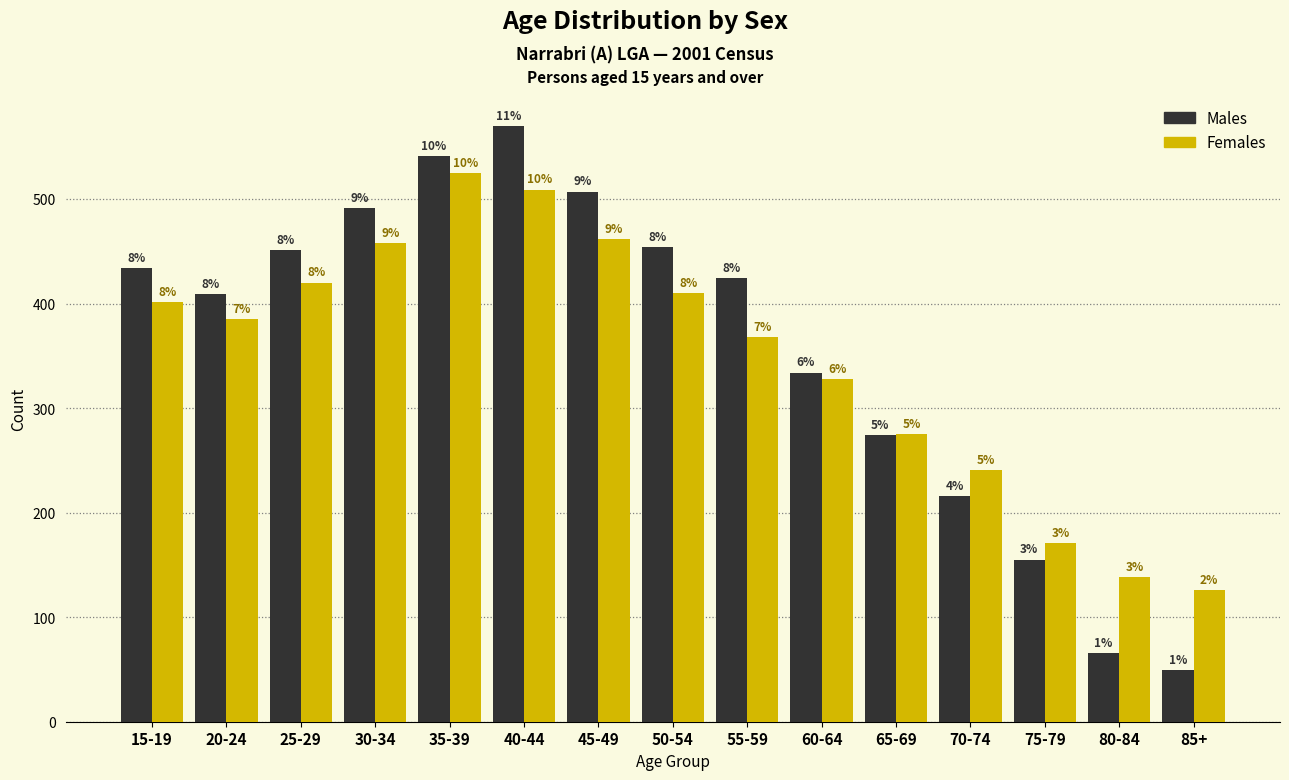

What are all the series names shown in the legend?

Males, Females